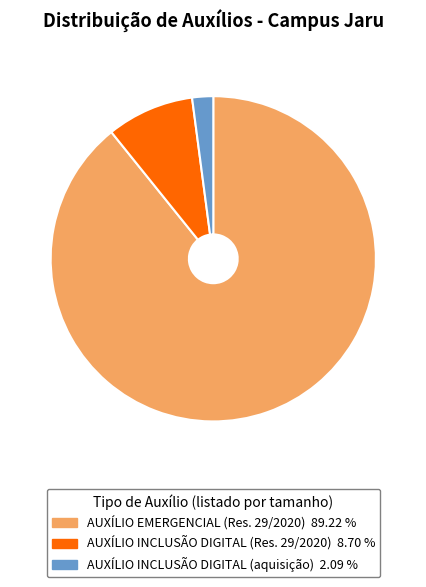

Is the sum of AUXÍLIO INCLUSÃO DIGITAL (Res. 29/2020) and AUXÍLIO INCLUSÃO DIGITAL (aquisição) greater than half?

No